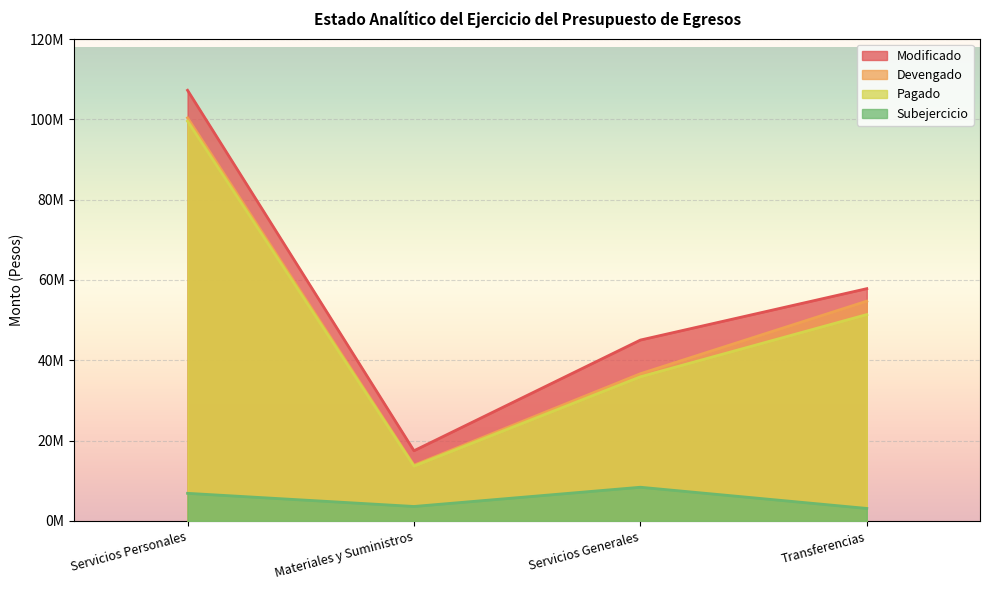

Reading left to right, transcribe all the data shown in this chart.

Modificado: 107233355.1	17467879.0	45036022.9	57834778.4
Devengado: 100364496.1	13872524.2	36651769.5	54729940.0
Pagado: 99545795.1	13636784.2	35892000.6	51384288.6
Subejercicio: 6868859.0	3595354.8	8384253.4	3104838.4